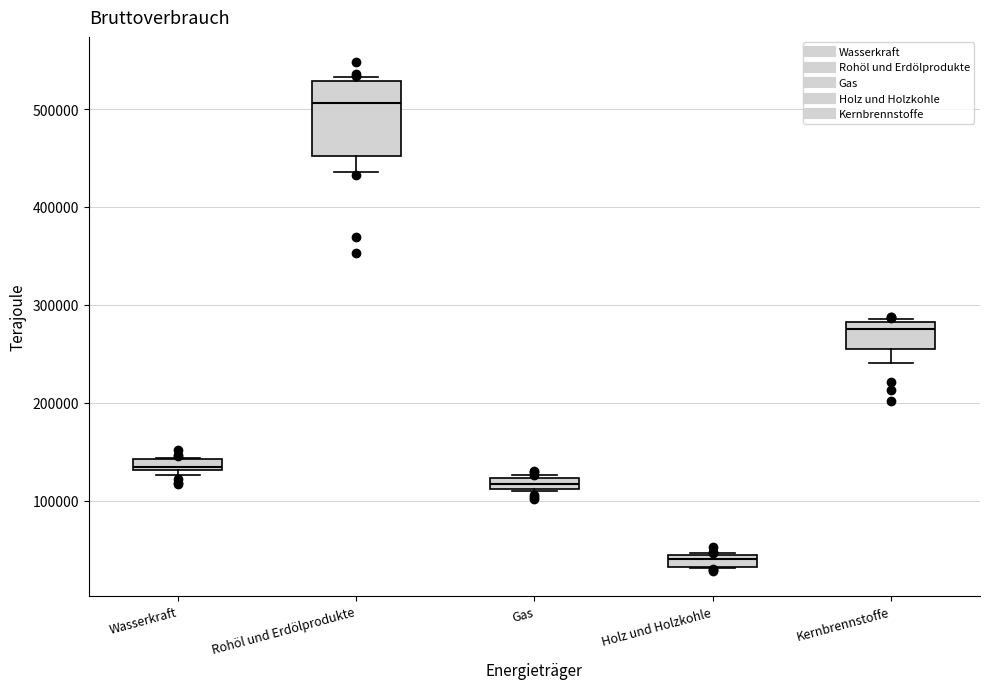

Which box has the lowest median line?

Holz und Holzkohle